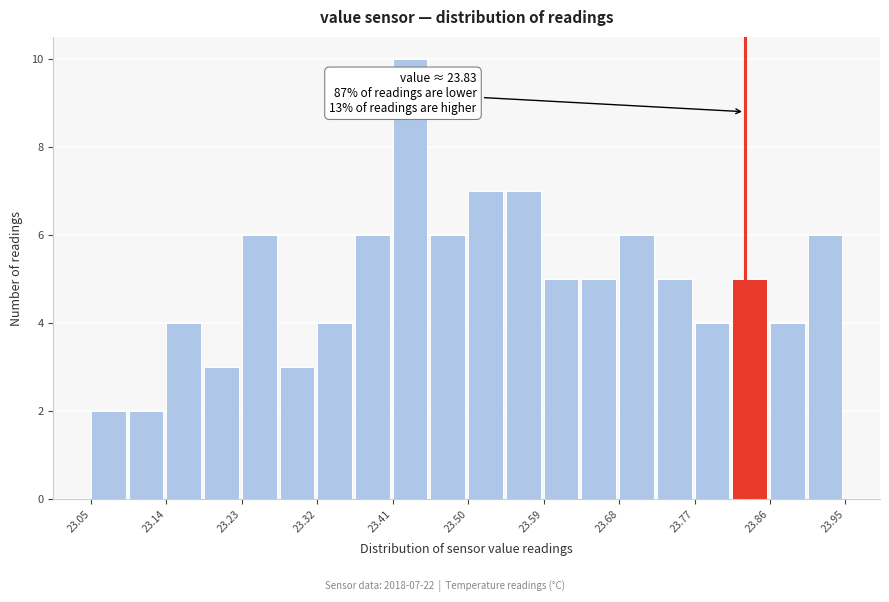

Over which range of the x-axis is the bar tallest?

23.410 to 23.455